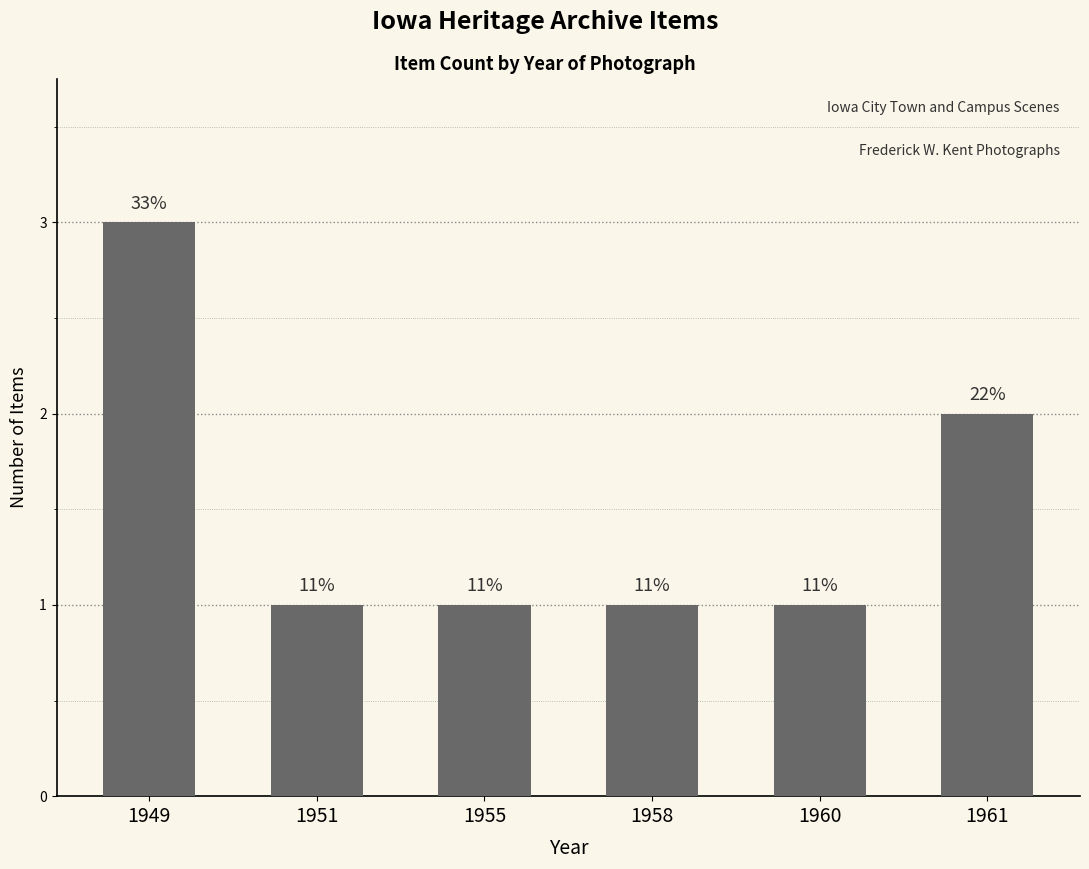

Does the chart contain any negative values?

No